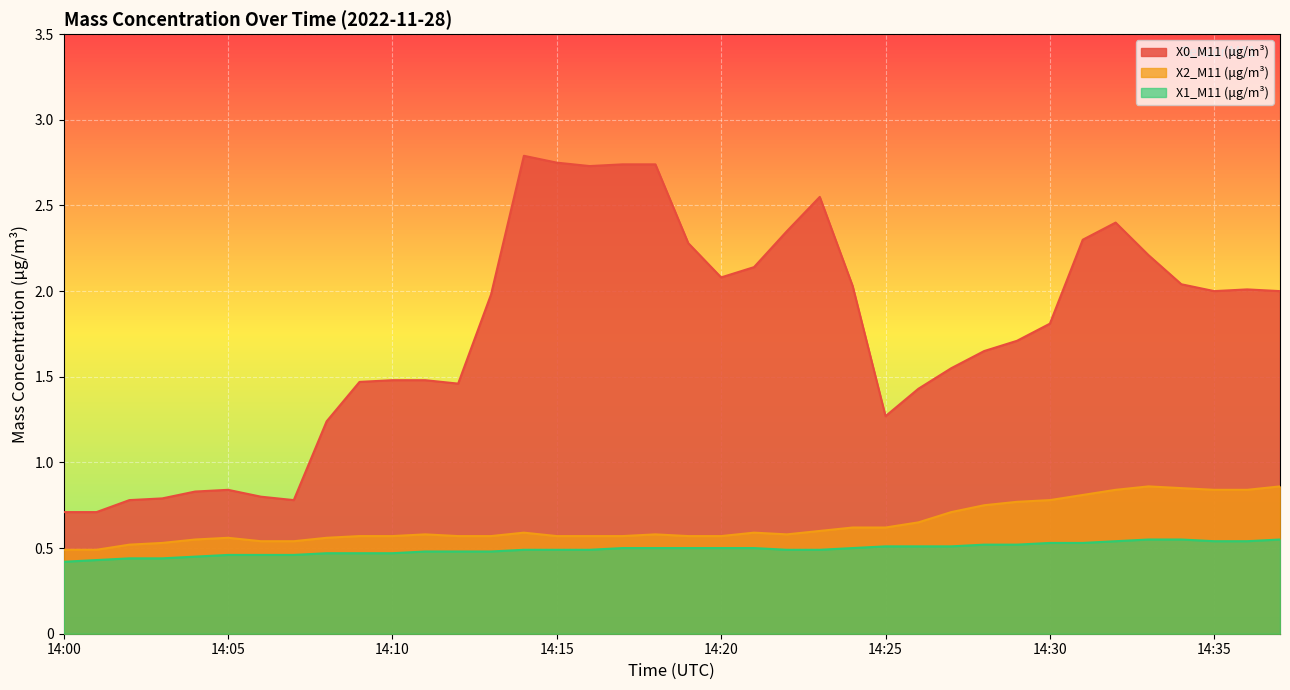

Which series has the largest total across all categories?

X0_M11 (μg/m³)